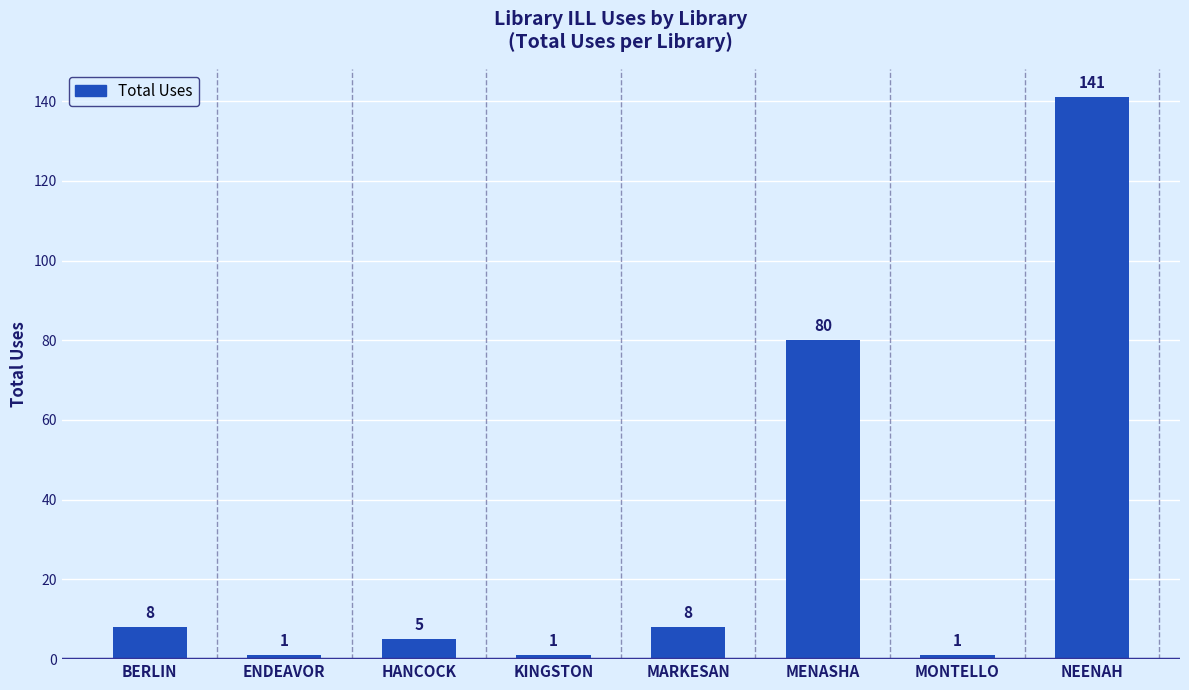

Which has a higher value, ENDEAVOR or HANCOCK?

HANCOCK